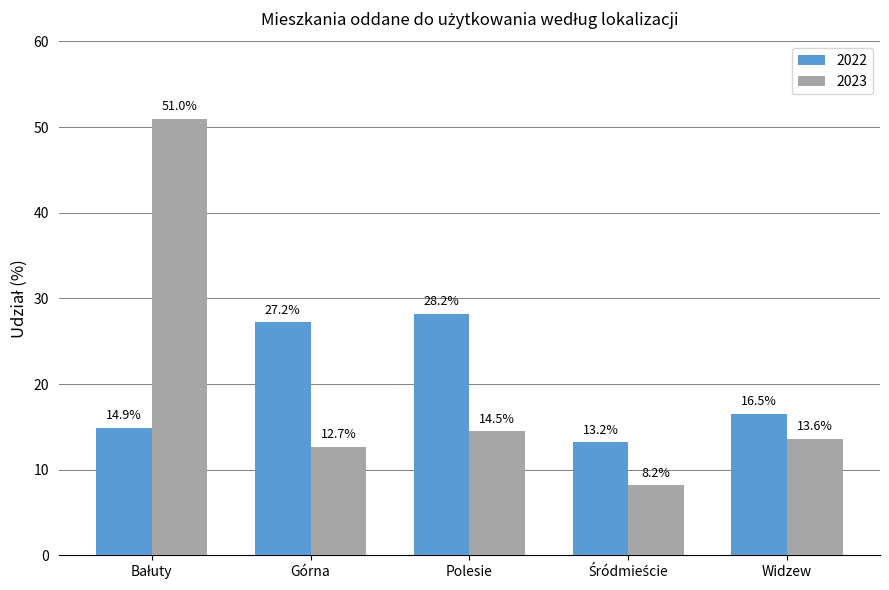

How many values in the 2022 series are below 16?

2